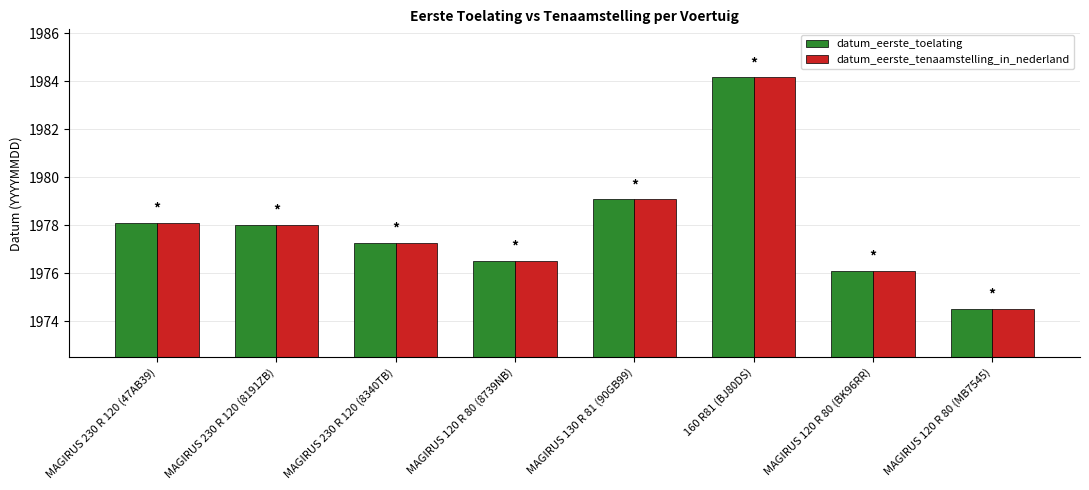

What are all the series names shown in the legend?

datum_eerste_toelating, datum_eerste_tenaamstelling_in_nederland